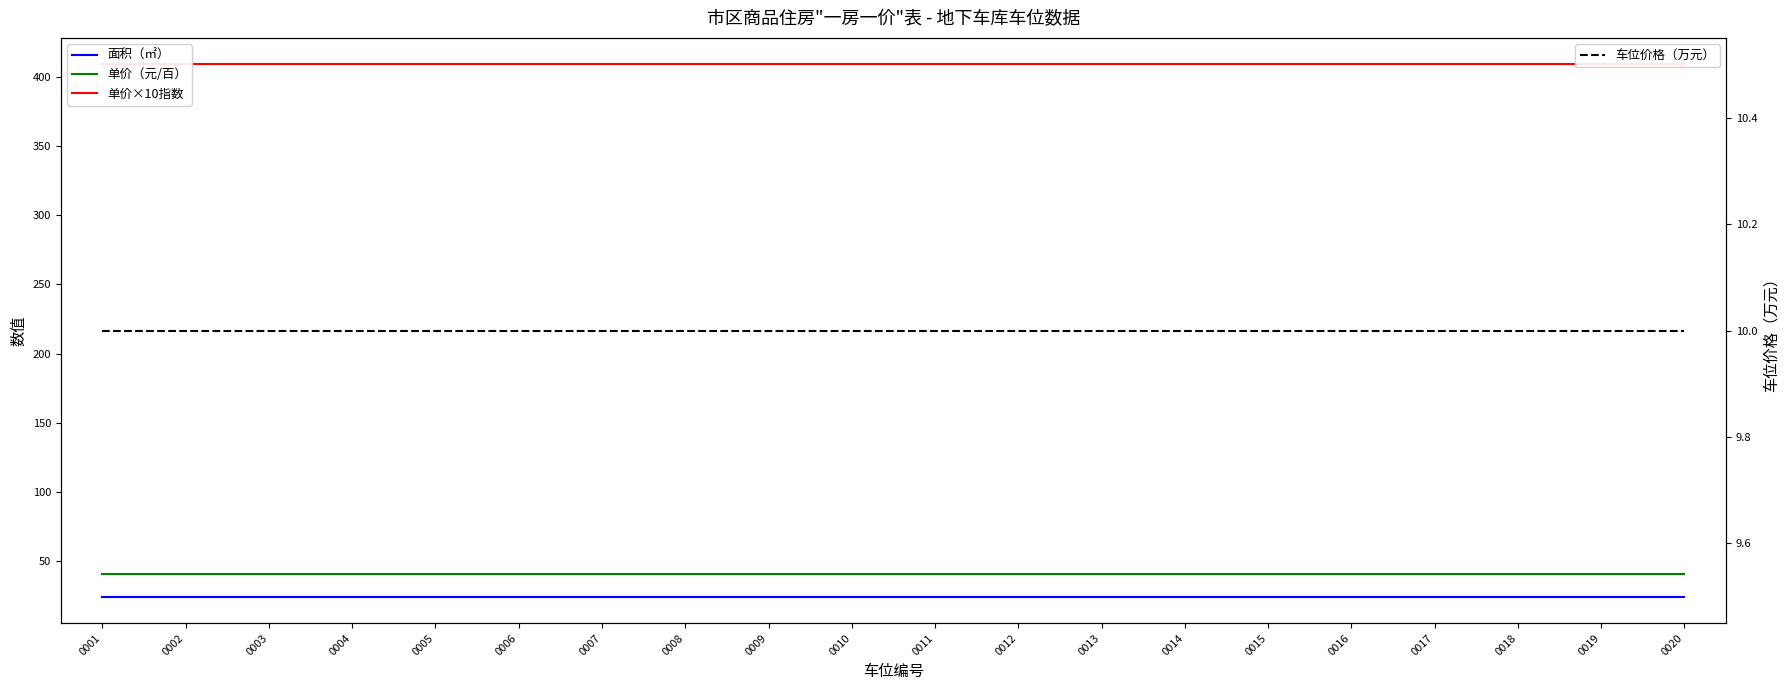

What is the value of the 单价（元/百） point at the 1st from the left?

40.9